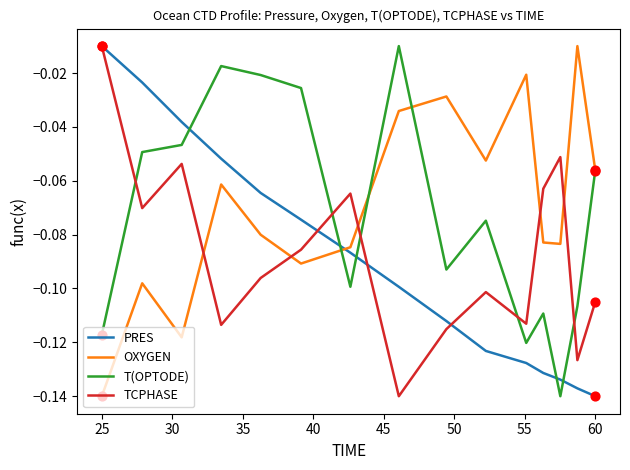

Which series ends up on top after the final intersection of TCPHASE and OXYGEN?

OXYGEN